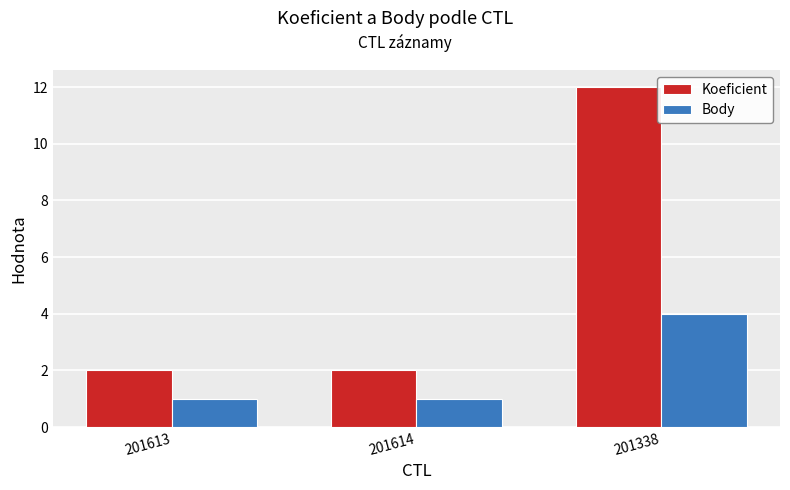

At which label does Body reach its peak?

201338